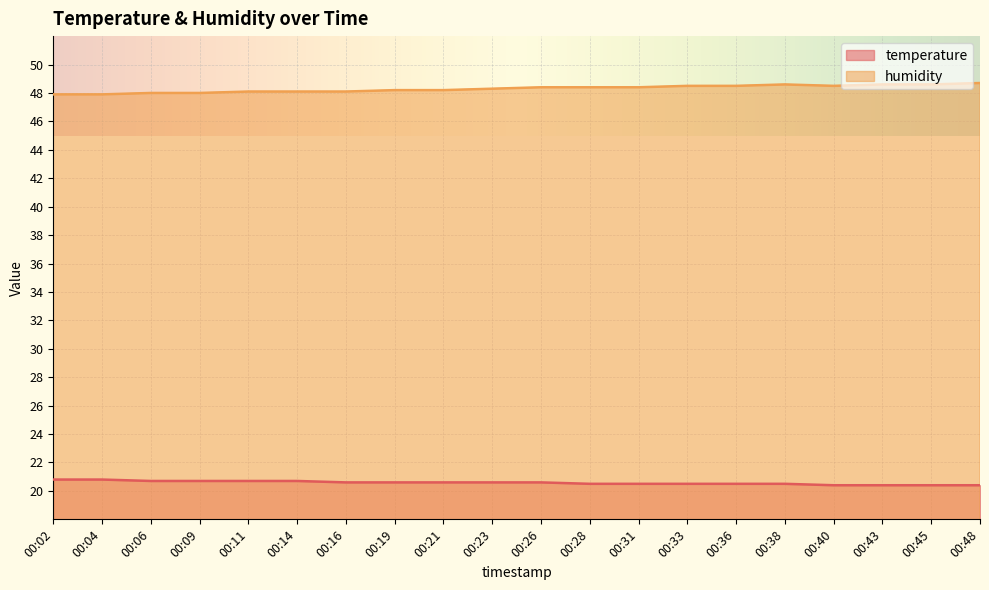

Where is humidity nearest to the value 48?

00:06